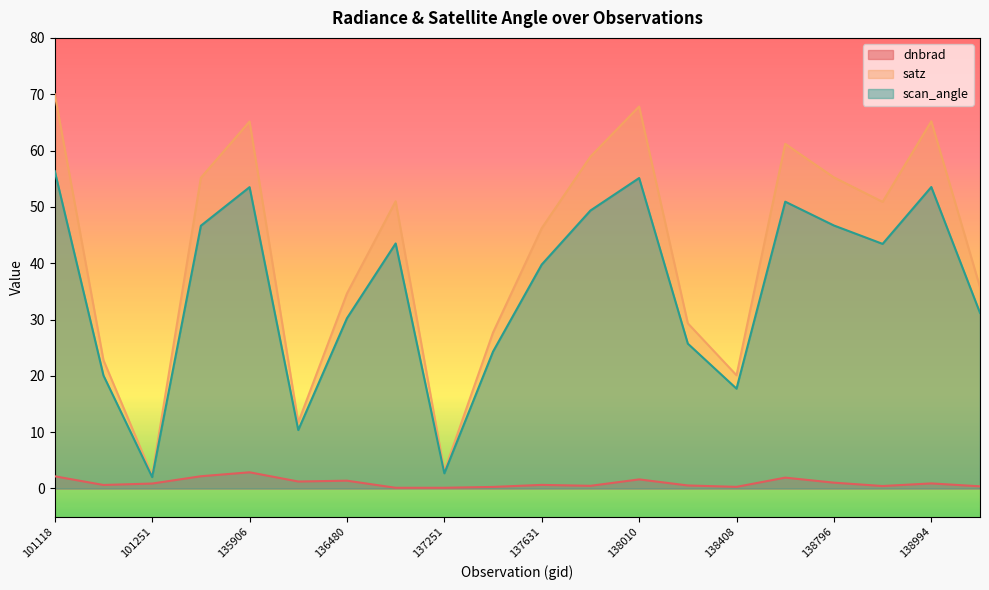

True or false: scan_angle and satz cross at least once.

False